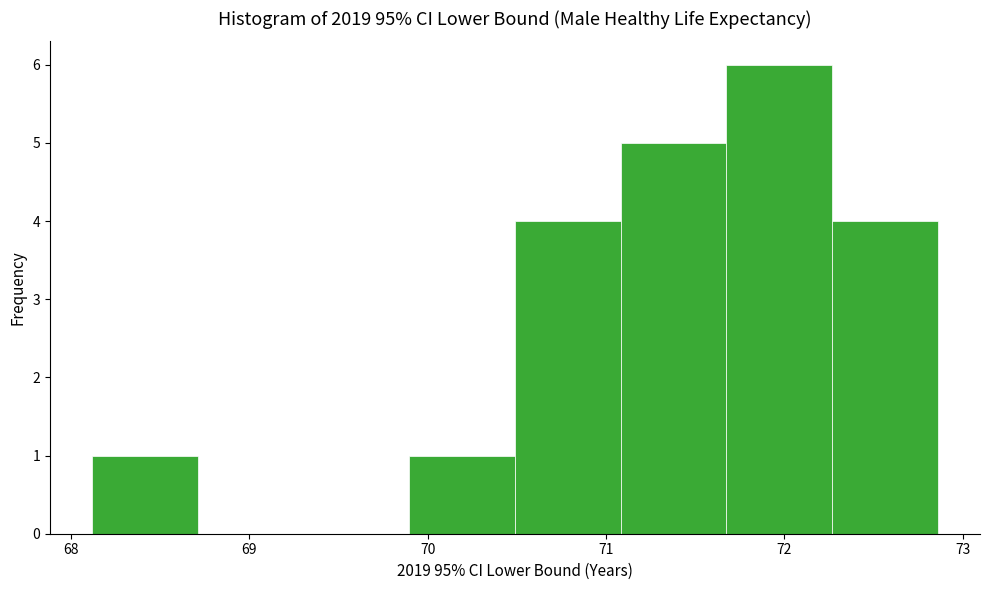

How tall is the bar that spans 72.3 to 72.9 on the x-axis? Neither the bar edges nor the heights are printed on the chart, so give them approximately, as read against the axes.

4